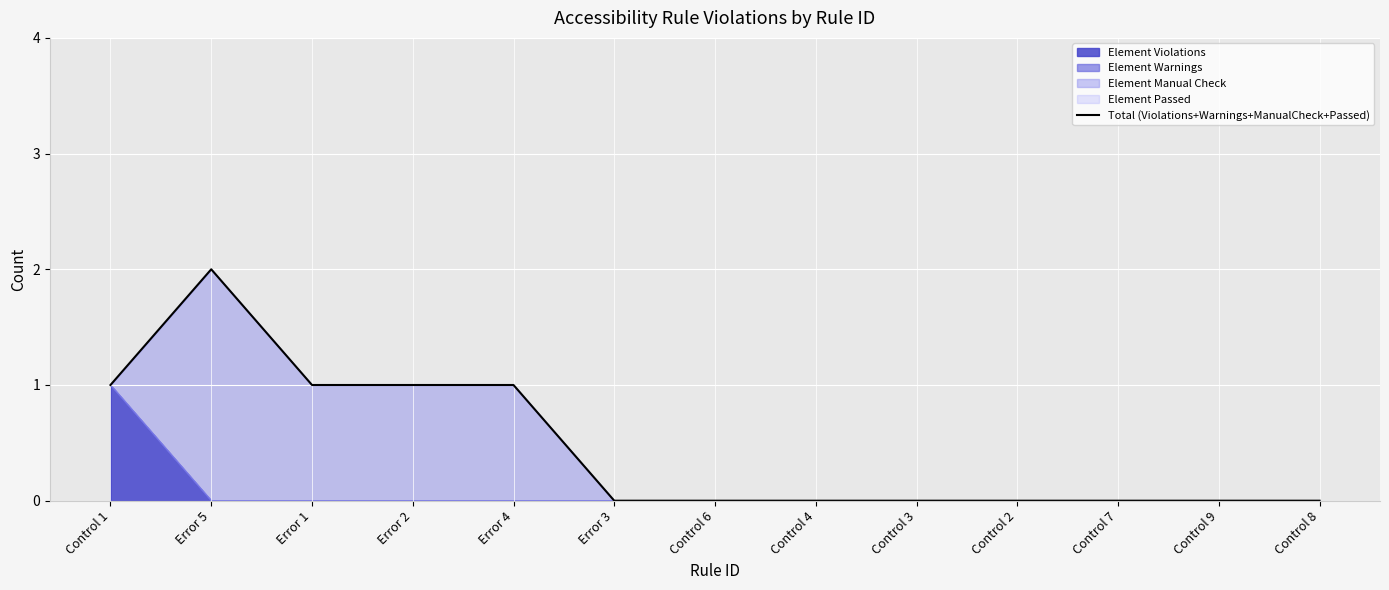

Which has a higher value, Control 6 or Control 8?

Control 6